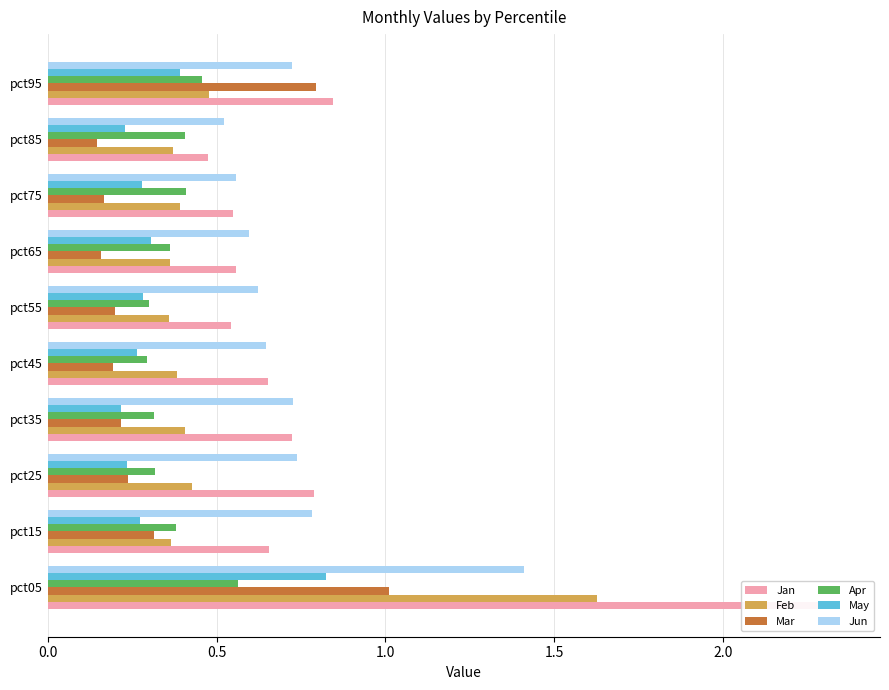

Rank the series at pct05 from lowest to highest value.

Apr, May, Mar, Jun, Feb, Jan